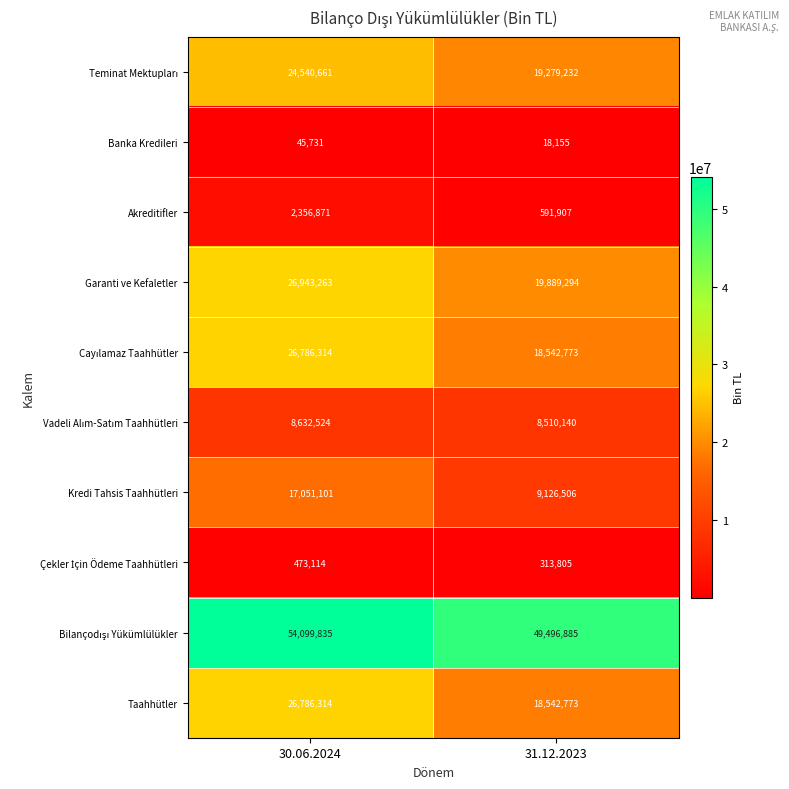

Which category has the lowest value across all series?

31.12.2023